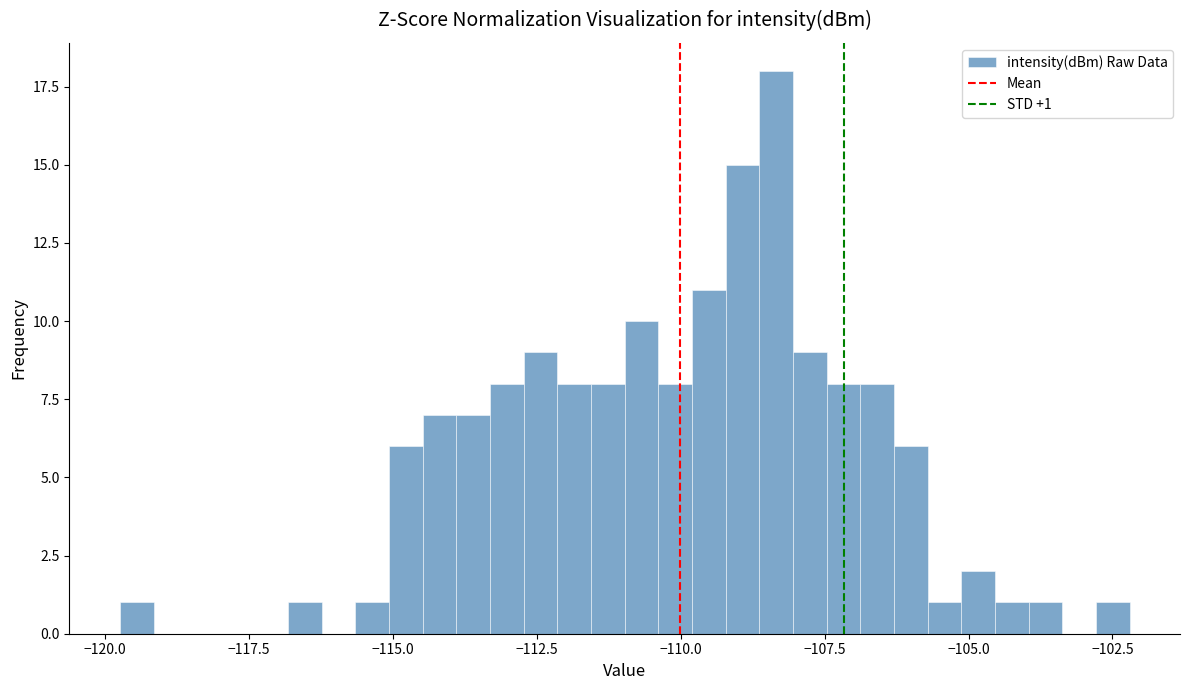

Around what value on the x-axis is the tallest bar? Give the approximate position of its centre, as read against the axis.

-108.5